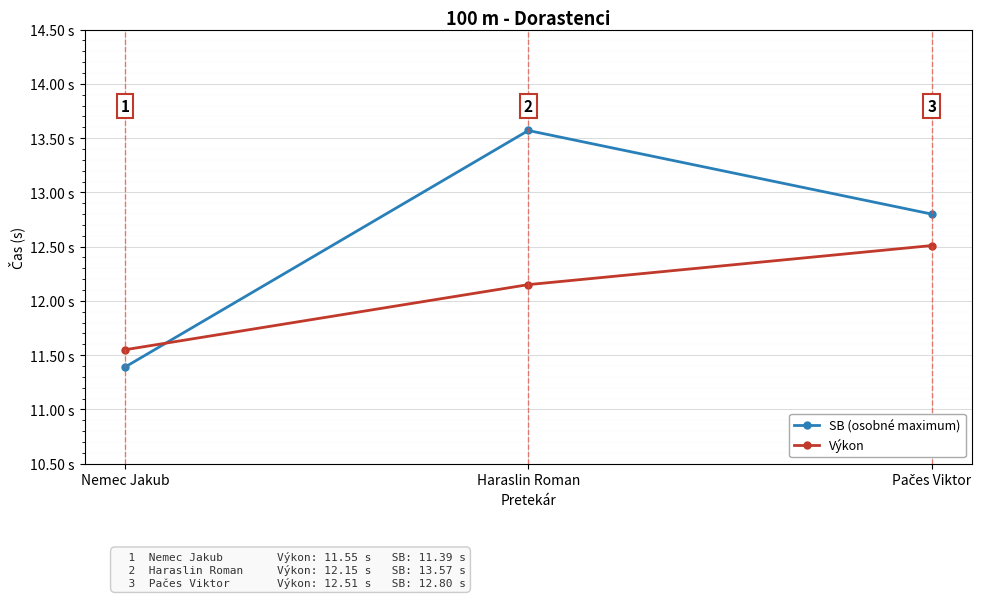

Which label corresponds to the smallest value in the chart?

Nemec Jakub